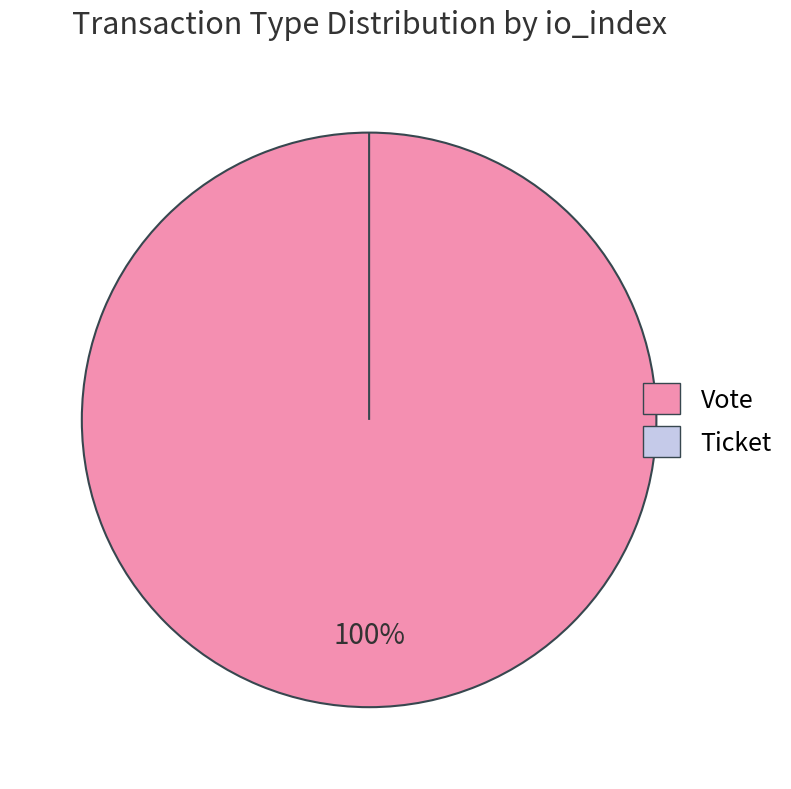

Rank the categories by value from highest to lowest.

Vote, Ticket